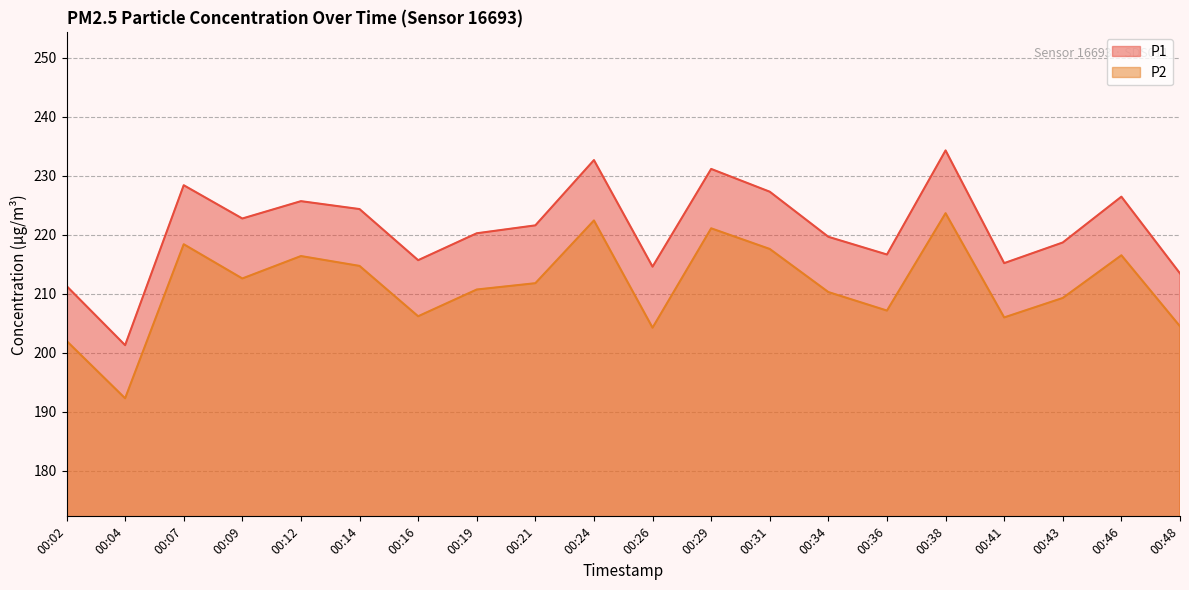

What is the greatest value displayed?

234.3